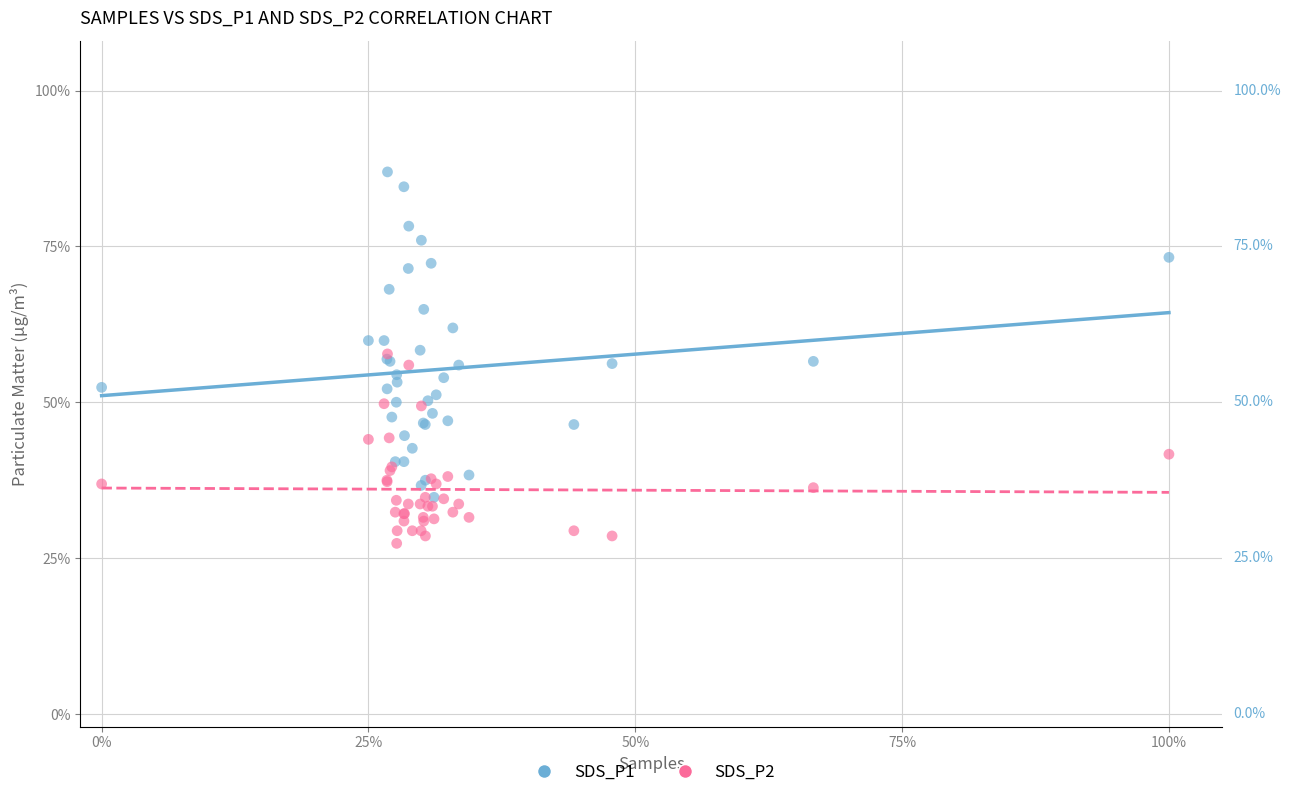

Which series has the largest Y range (max minus min)?

SDS_P1